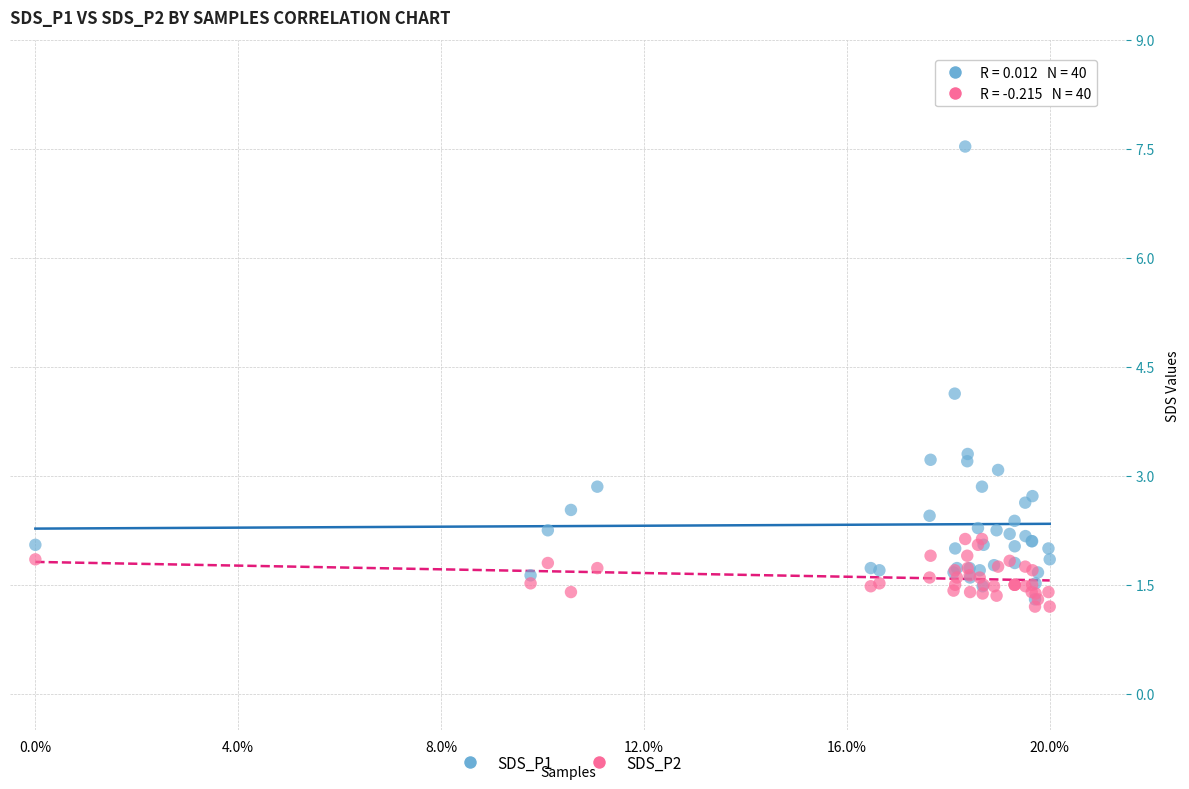

Across all series, what Y value is closest to 4?

4.1